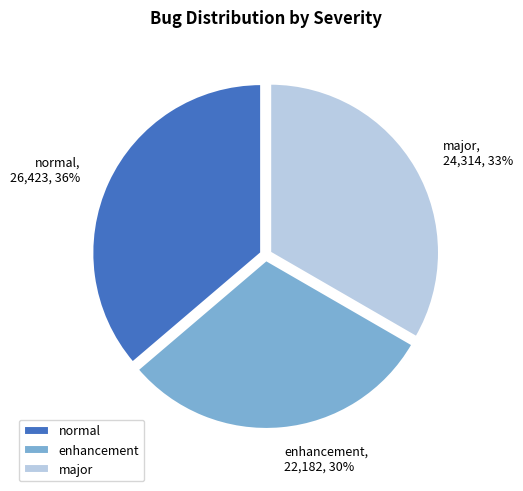

Is major the majority of the pie?

No